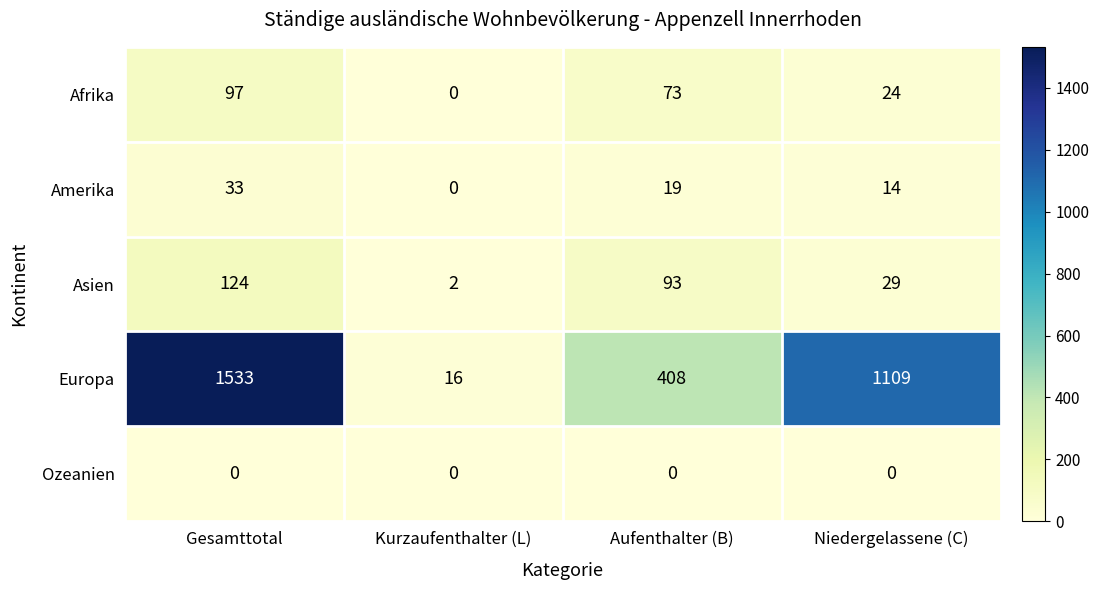

What is the highest value of the Europa series?

1533